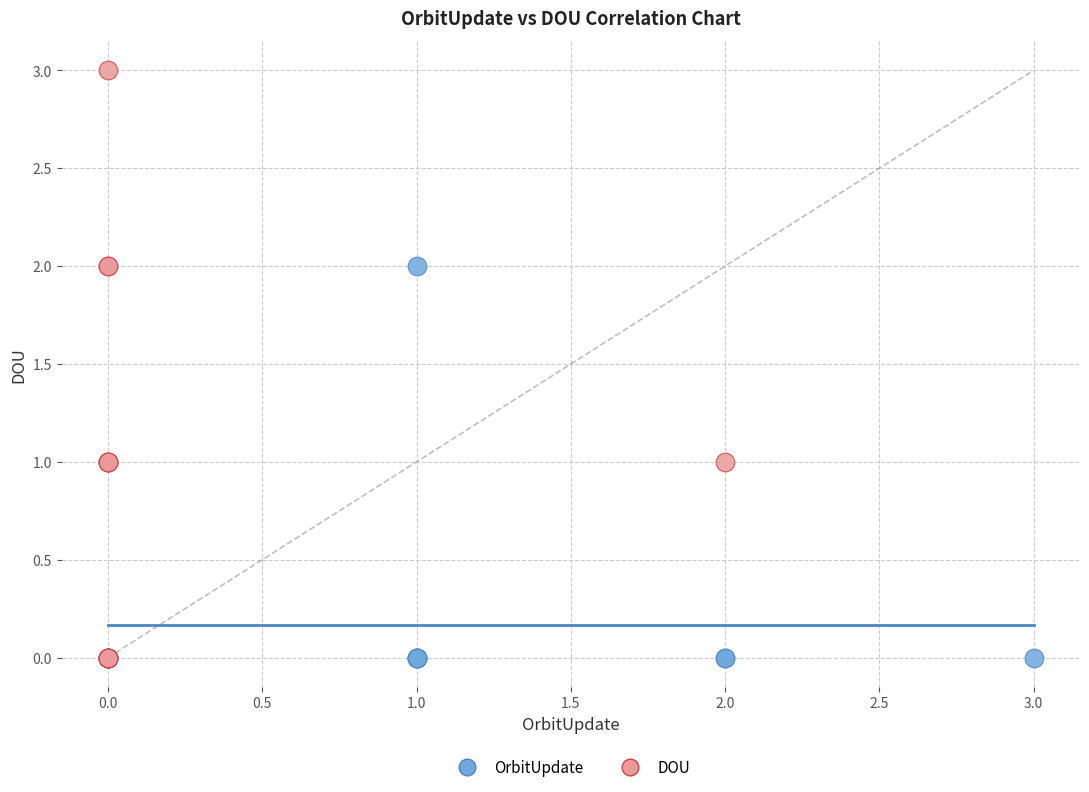

Which series has the largest Y range (max minus min)?

DOU